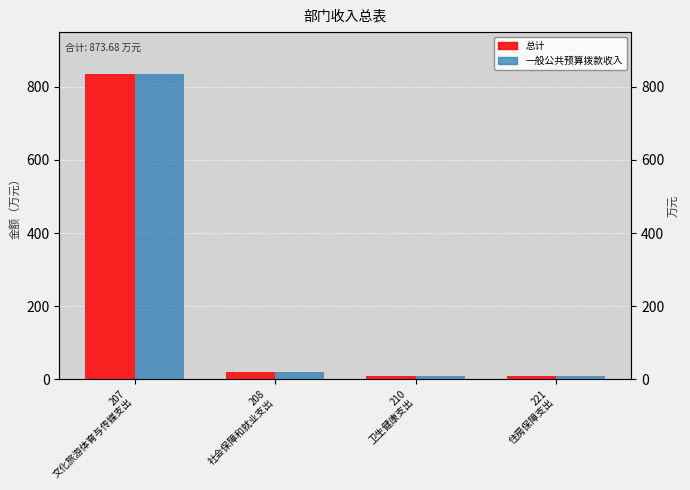

Reading left to right, what are all the values shown in this chart?

总计: 834.8	20.3	9.2	9.4
一般公共预算拨款收入: 834.8	20.3	9.2	9.4